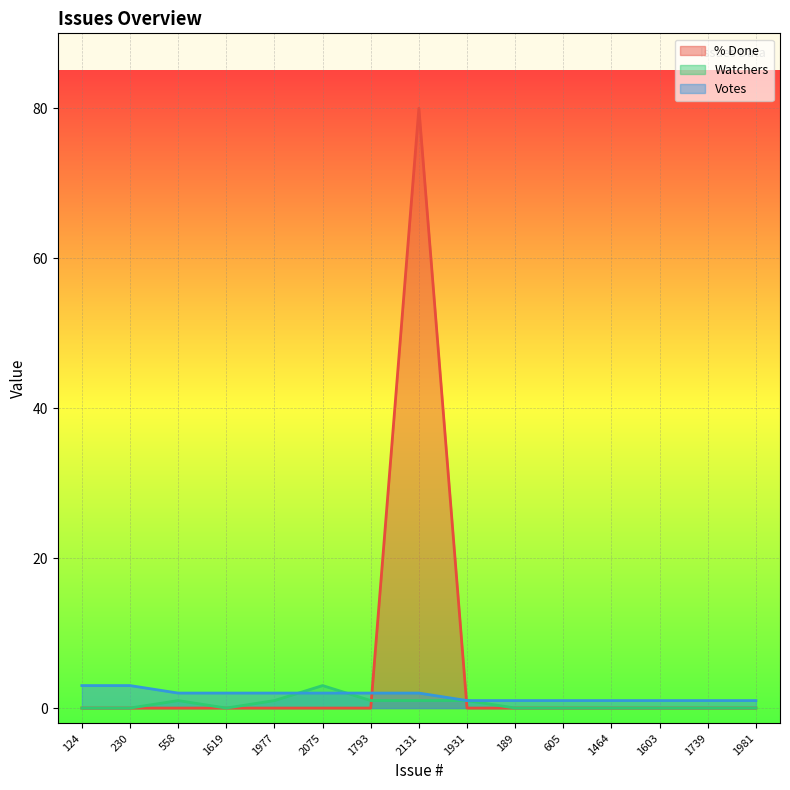

Does the chart display data point markers on the line(s)?

No